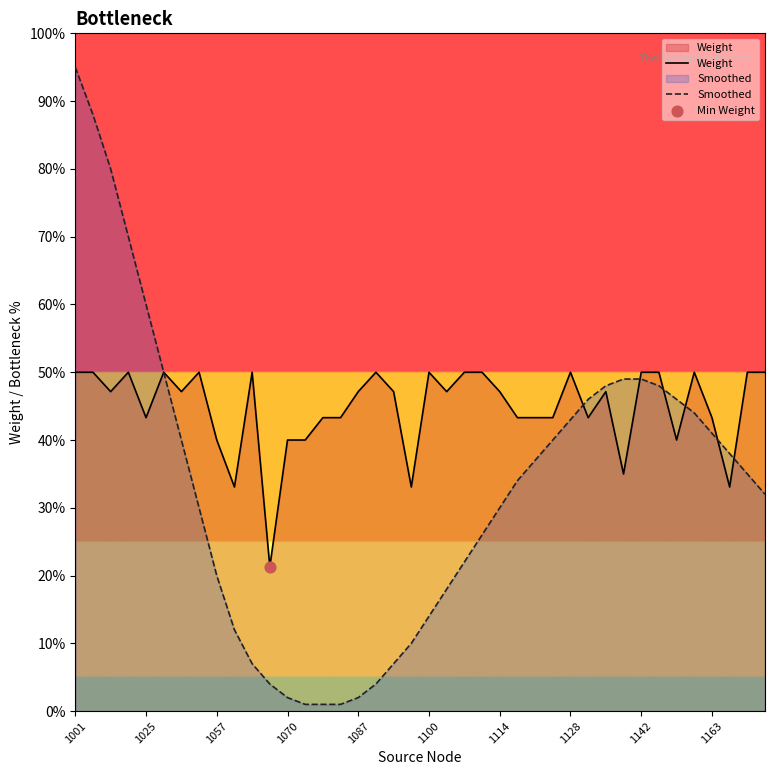

Which series reaches the minimum Y coordinate?

Smoothed